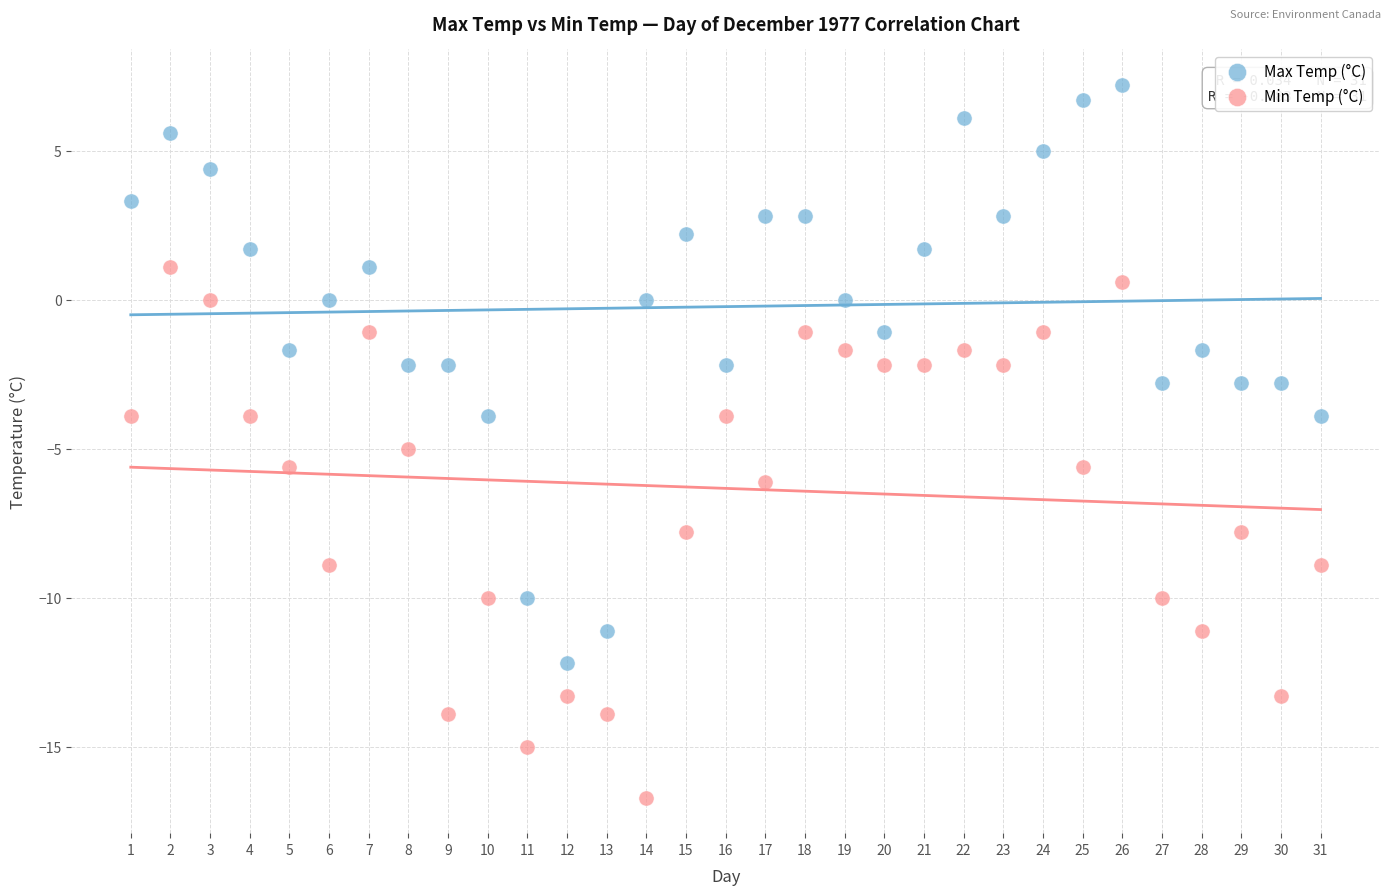

Which series has the widest spread of Y values?

Max Temp (°C)